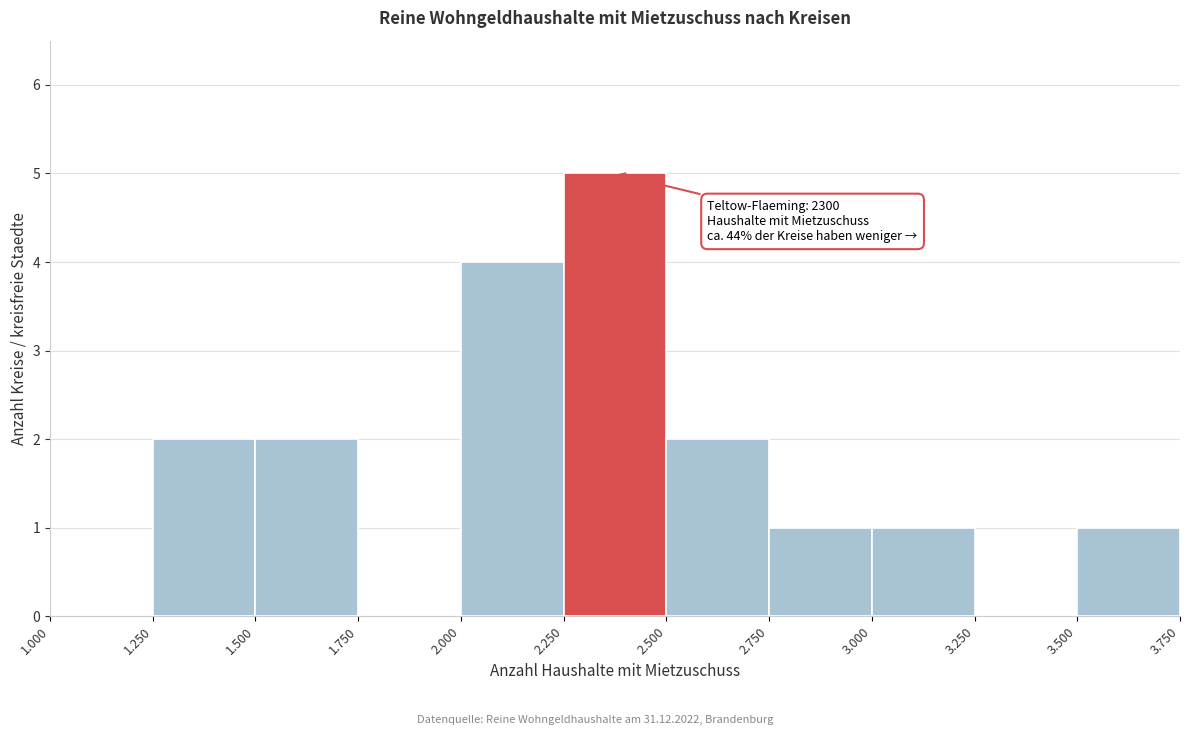

Reading left to right, extract all data points from this chart.

1.000=0	1.250=2	1.500=2	1.750=0	2.000=4	2.250=5	2.500=2	2.750=1	3.000=1	3.250=0	3.500=1